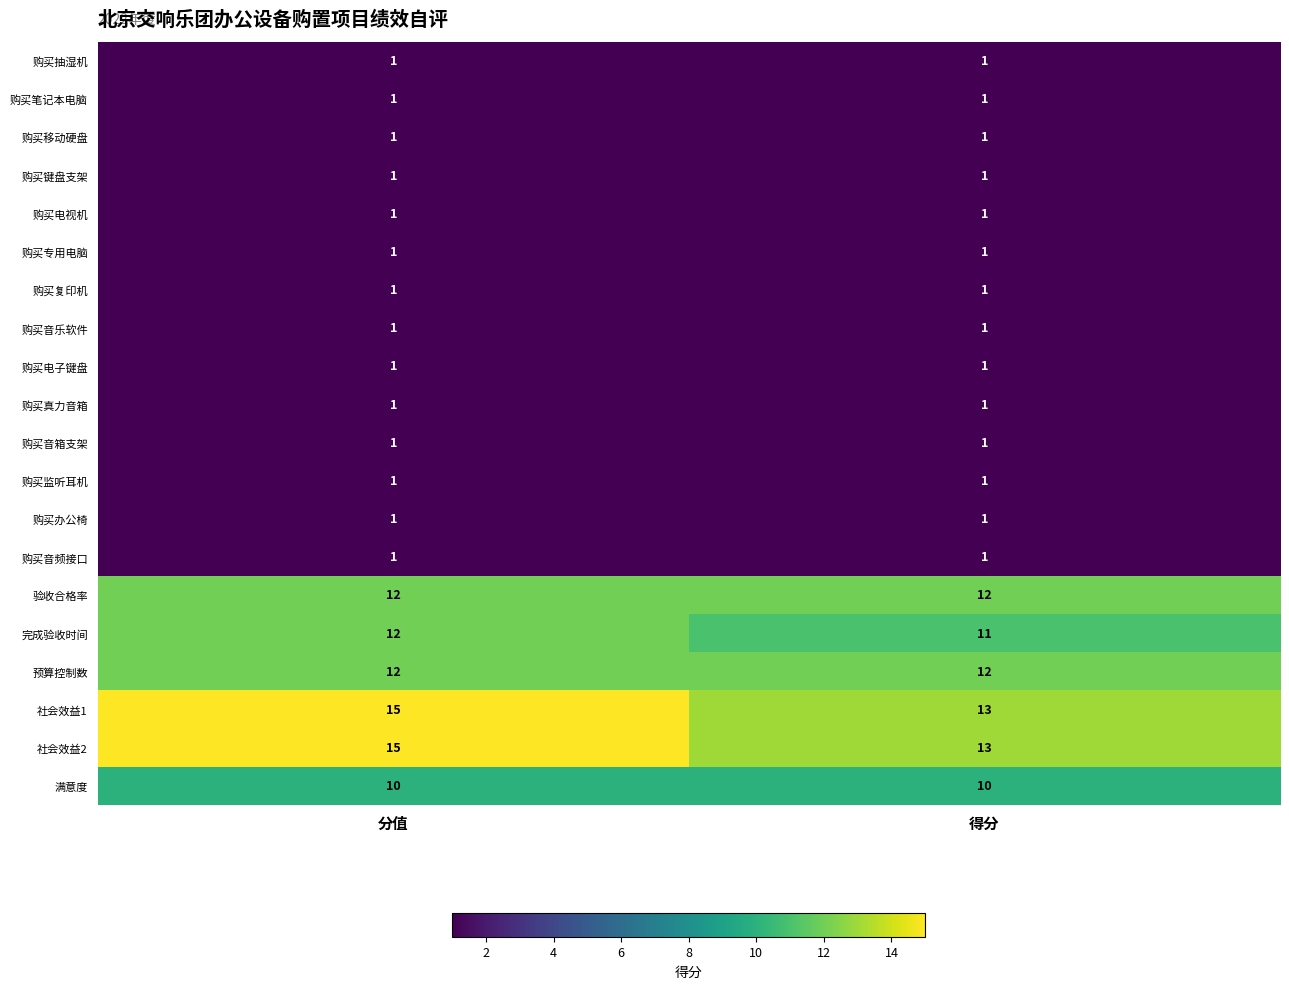

Rank the categories by 社会效益1 value from highest to lowest.

分值, 得分